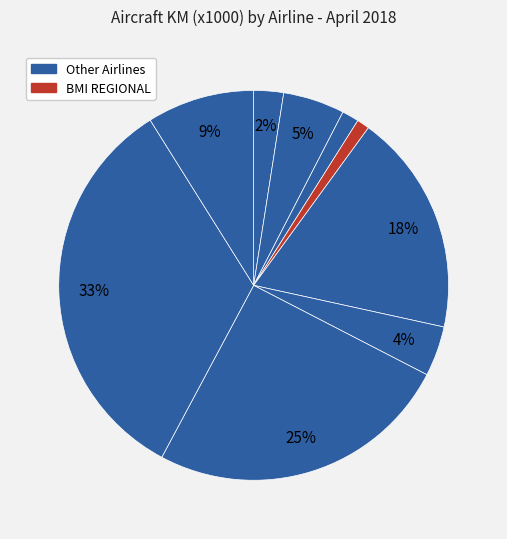

Is there a majority slice in this chart?

No